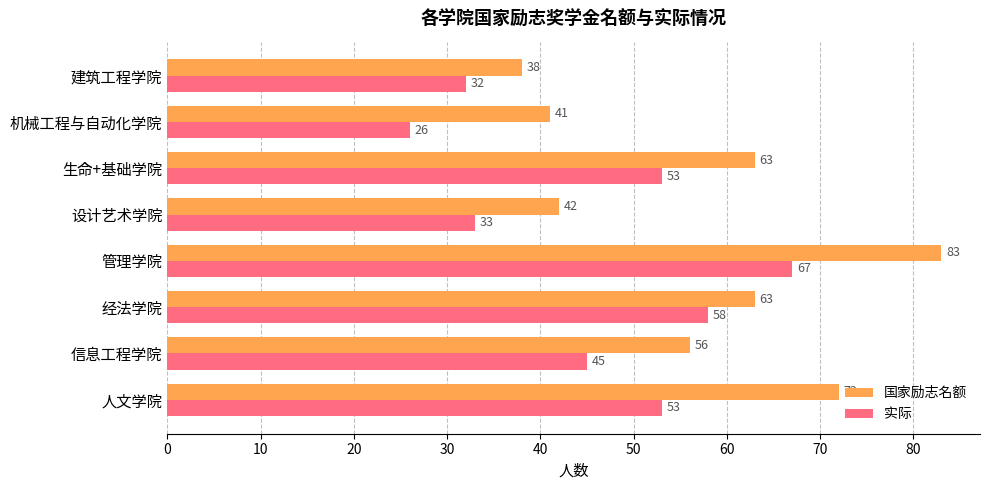

Which series has the widest spread of values?

国家励志名额